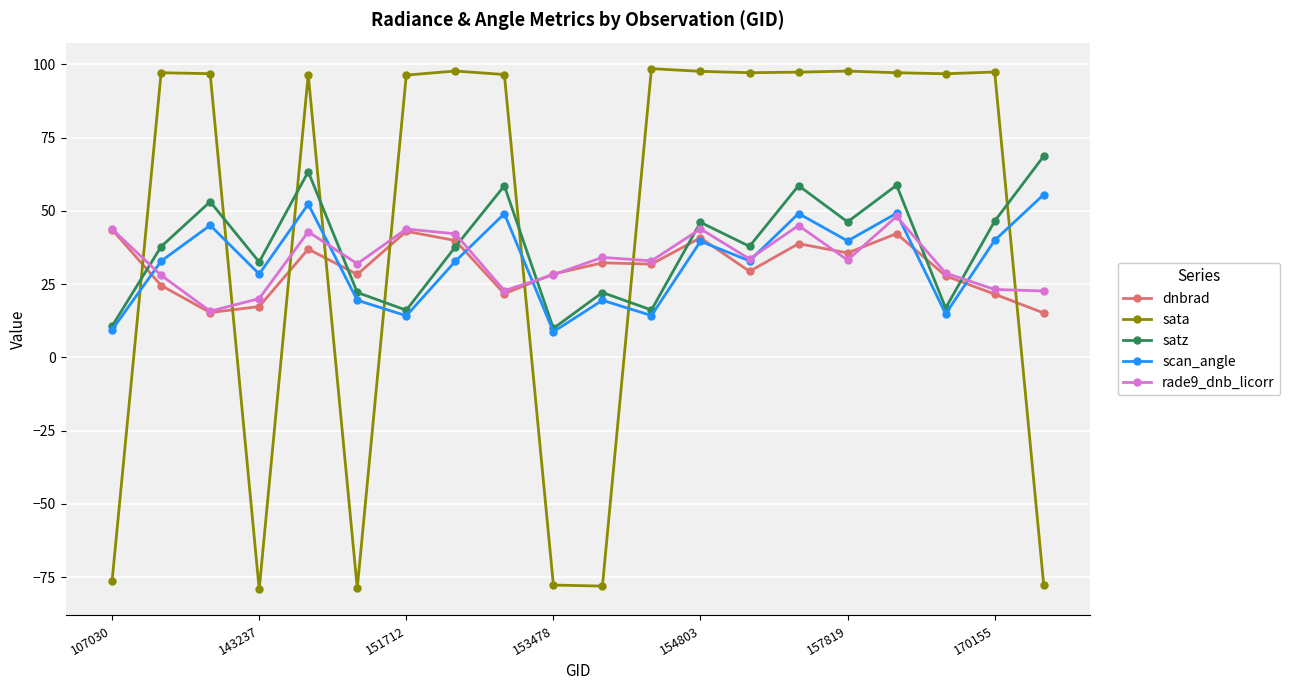

What is the value of the rade9_dnb_licorr point at the 14th from the left?

33.6